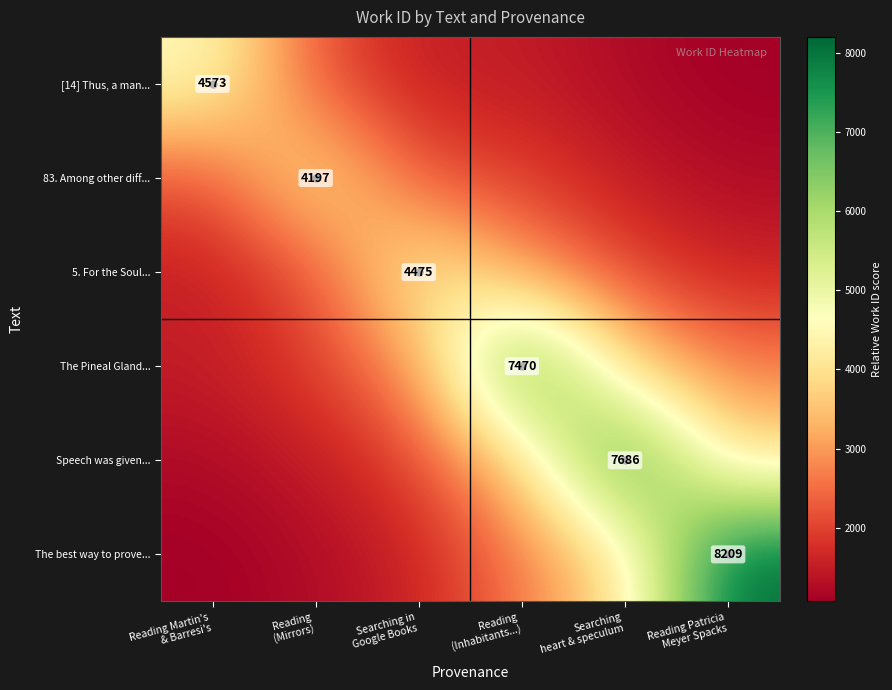

Rank the series at Reading (Mirrors) from highest to lowest value.

83. Among other diff..., [14] Thus, a man..., 5. For the Soul..., The Pineal Gland..., Speech was given..., The best way to prove...